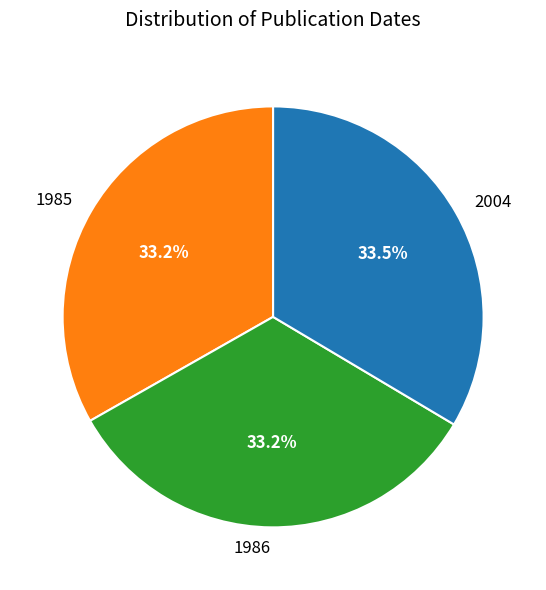

Combined, do 1985 and 2004 account for over 50%?

Yes